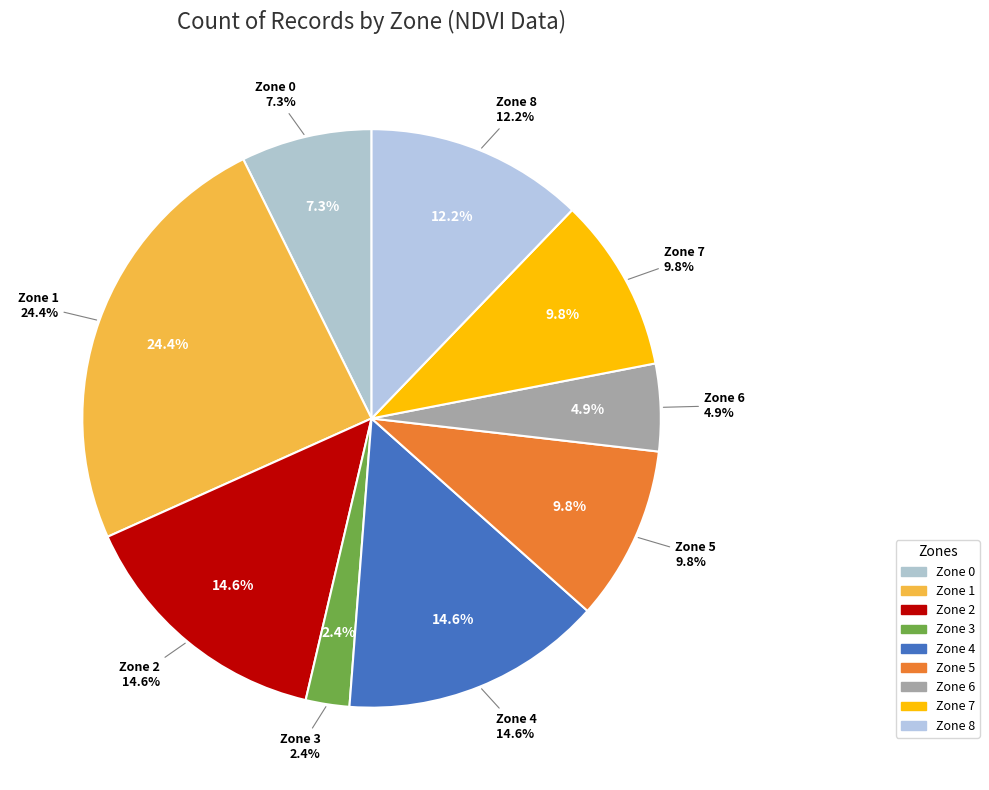

Count the number of slices in the pie.

9